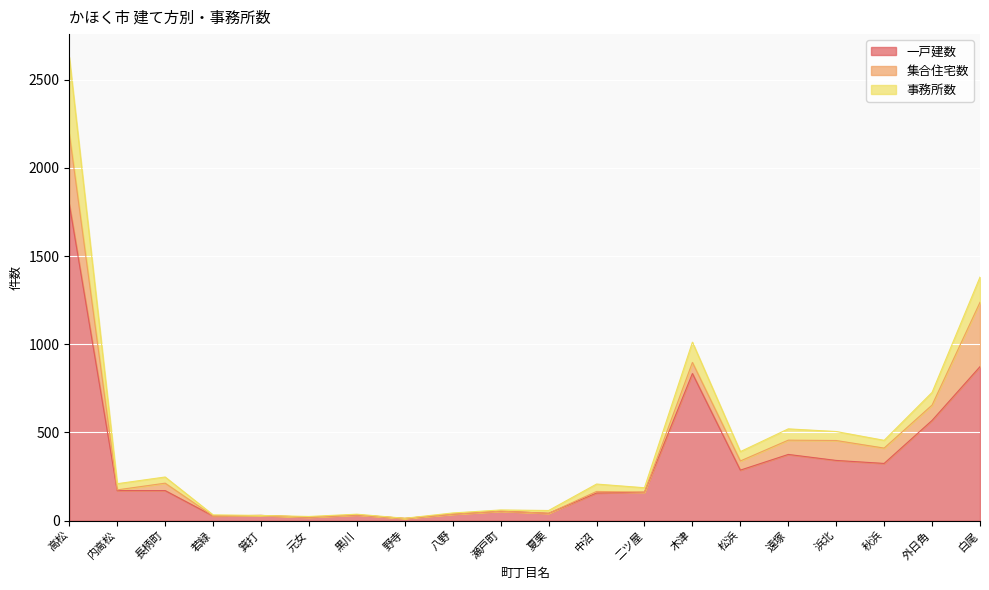

Reading right to left, list all the values displayed in this chart.

一戸建数: 873	568	324	341	375	286	834	161	156	41	53	36	12	32	19	29	26	170	170	1795
集合住宅数: 365	87	87	113	81	52	63	0	9	0	0	0	0	0	0	0	0	42	4	400
事務所数: 143	72	44	51	64	53	115	25	42	16	7	7	1	4	4	0	6	35	35	433